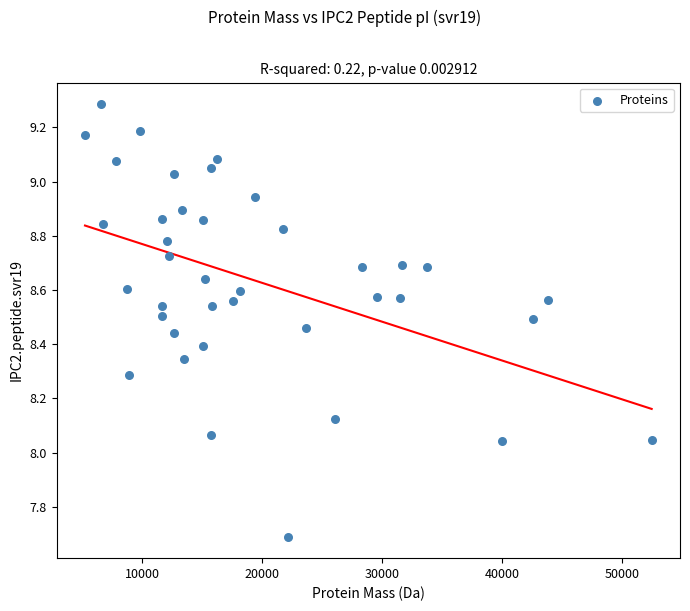

What is the range of Y values (max minus min)?

1.6